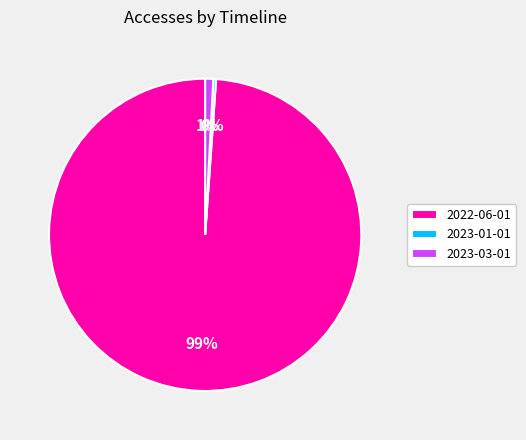

What is the majority slice?

2022-06-01